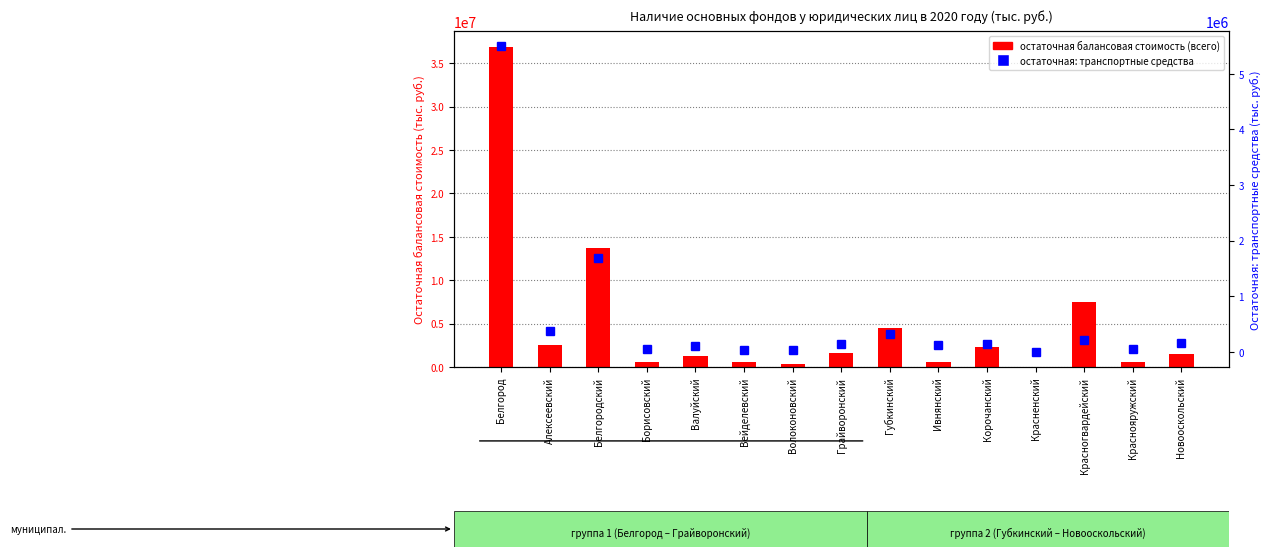

List the labels in order of остаточная балансовая стоимость (всего) value, smallest first.

Красненский, Волоконовский, Ивнянский, Борисовский, Краснояружский, Вейделевский, Валуйский, Новооскольский, Грайворонский, Корочанский, Алексеевский, Губкинский, Красногвардейский, Белгородский, Белгород